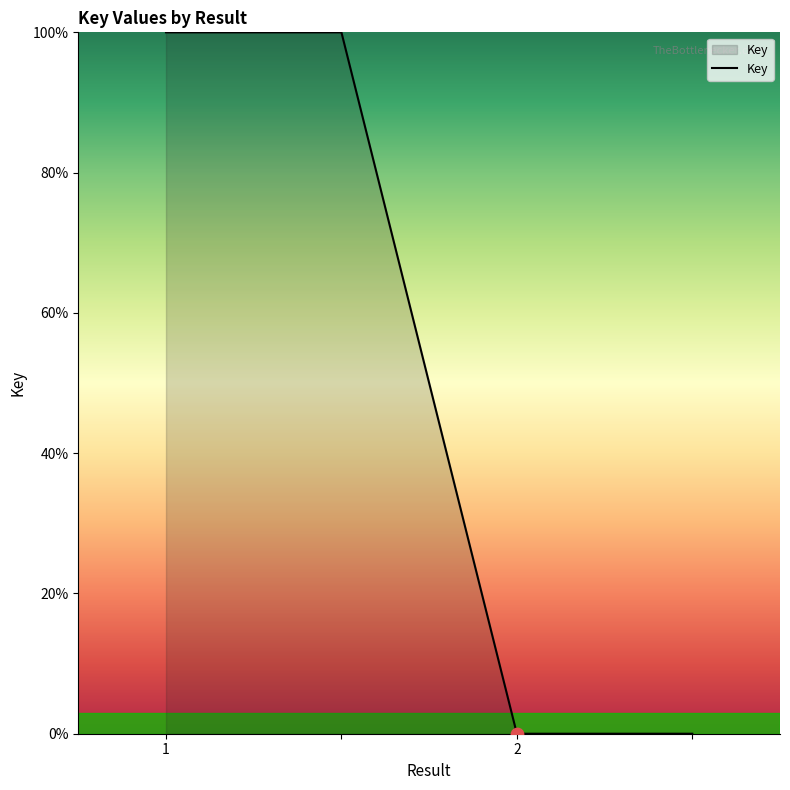

True or false: there are more than 1 points higher than both neighbors.

False